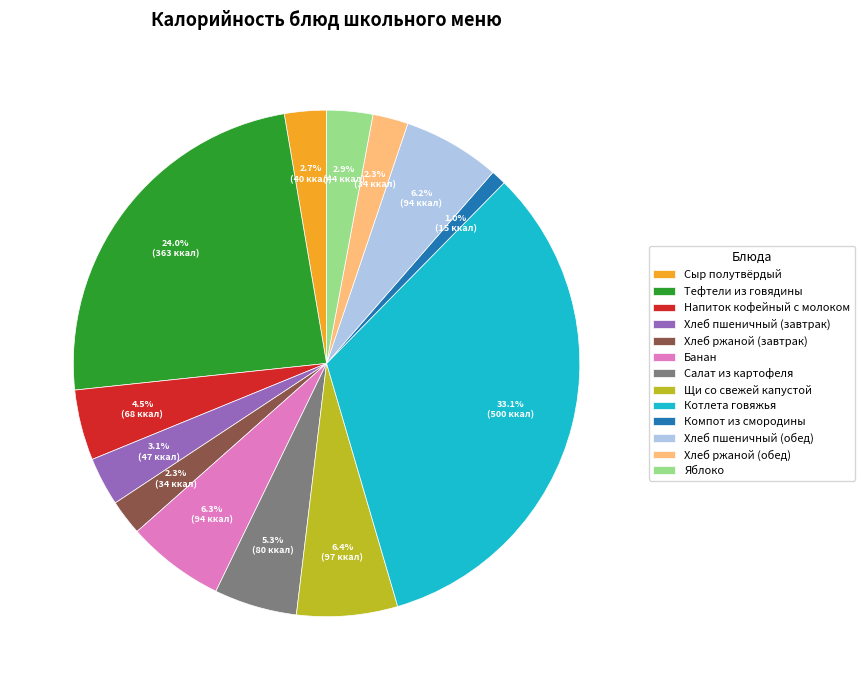

To the nearest percent, what percentage of the pie is Тефтели из говядины?

24%